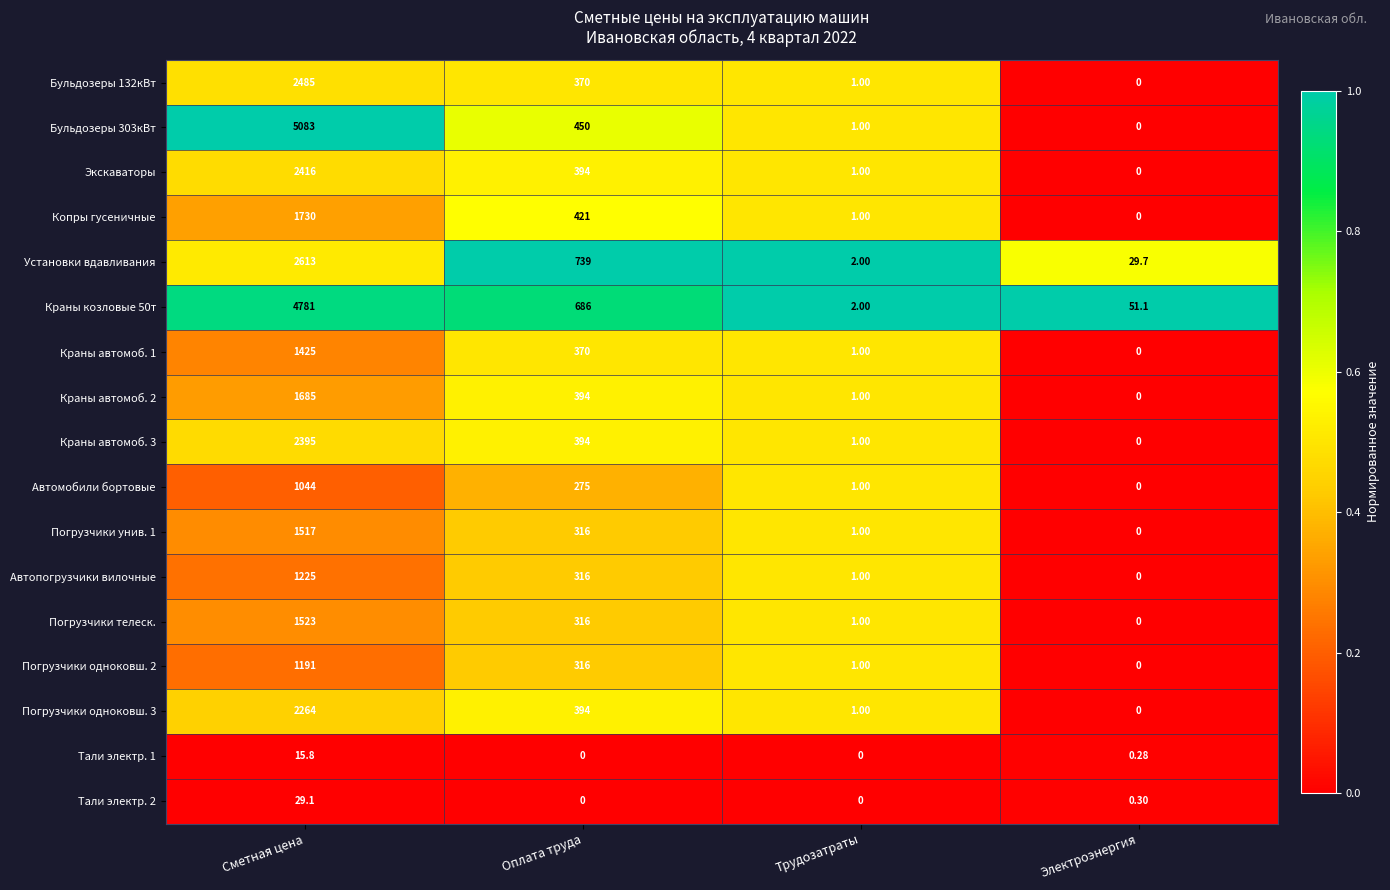

What is the total value across all series at Сметная цена?

33421.9